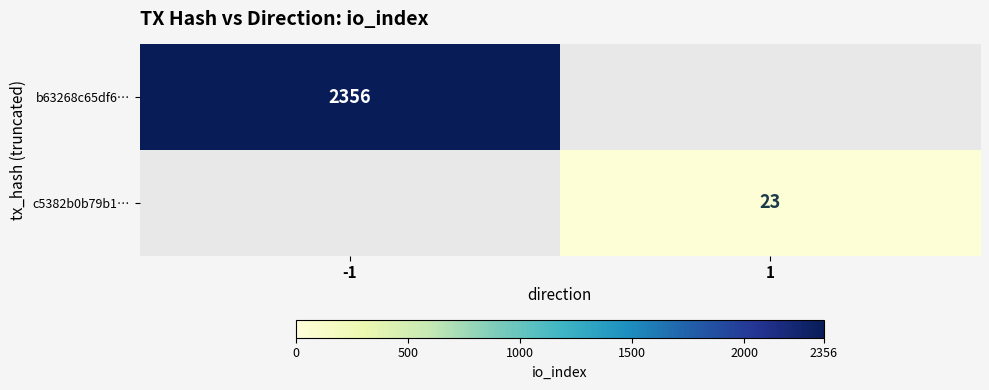

At how many categories does at least one series exceed 20?

2